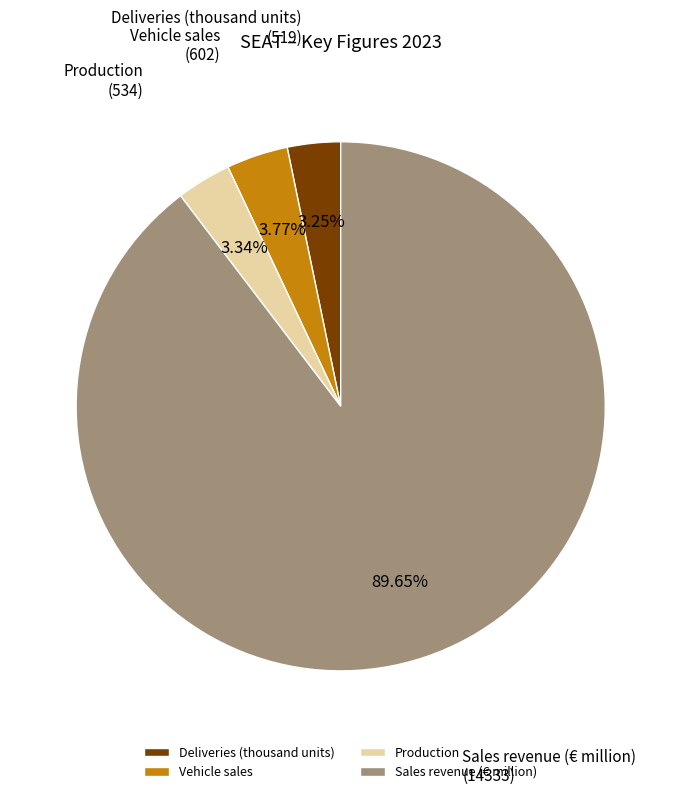

What is the total percentage of Deliveries (thousand units) and Sales revenue (€ million)?

92.9%